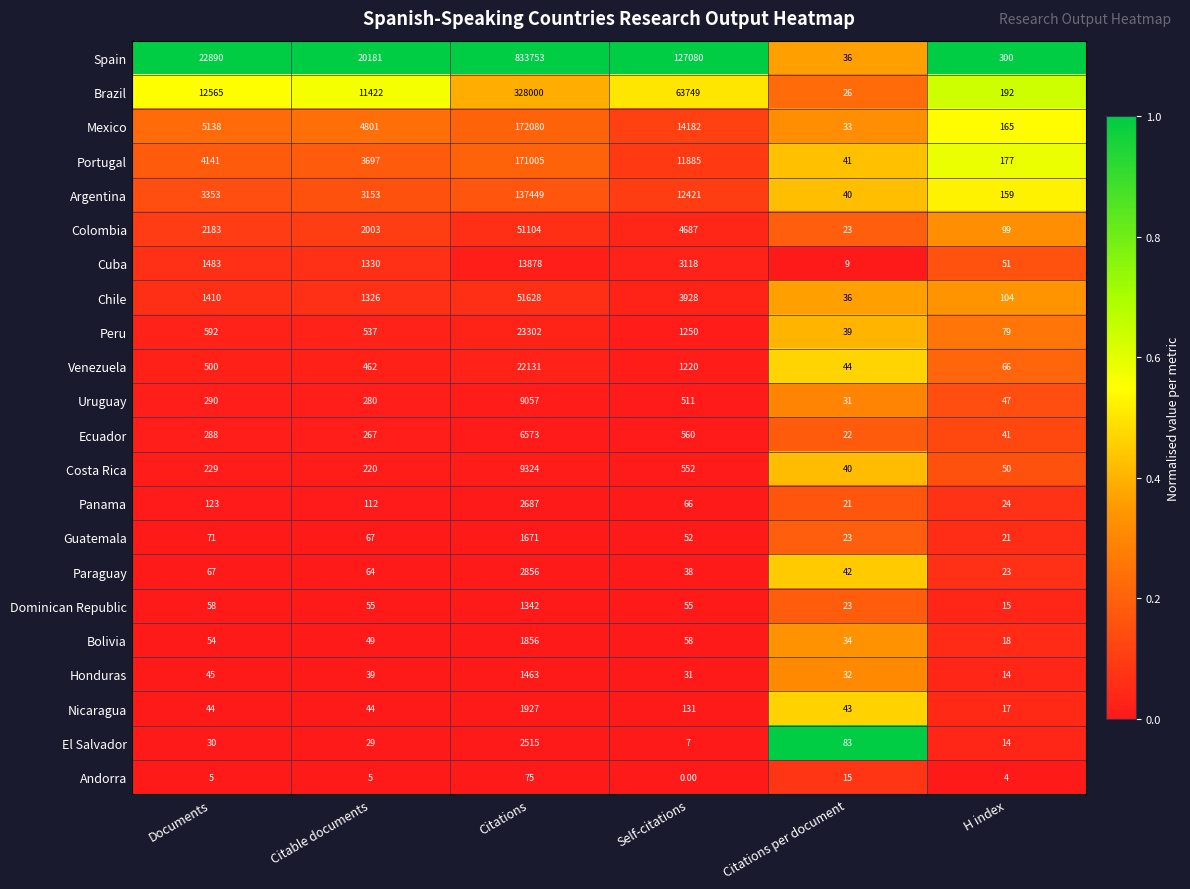

What is the sum of all Argentina values?

156575